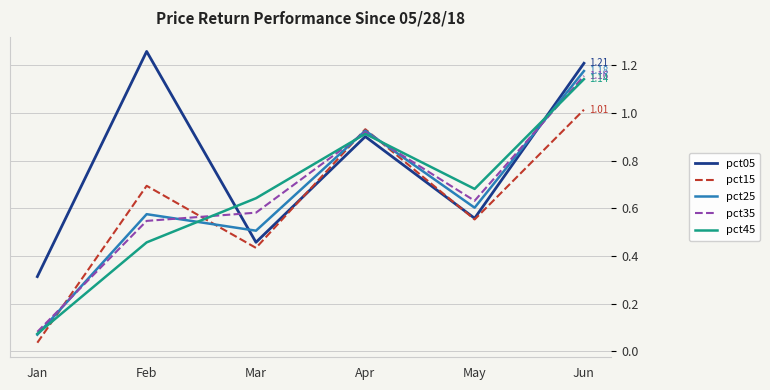

List the series in order of their peak value, highest first.

pct05, pct25, pct35, pct45, pct15